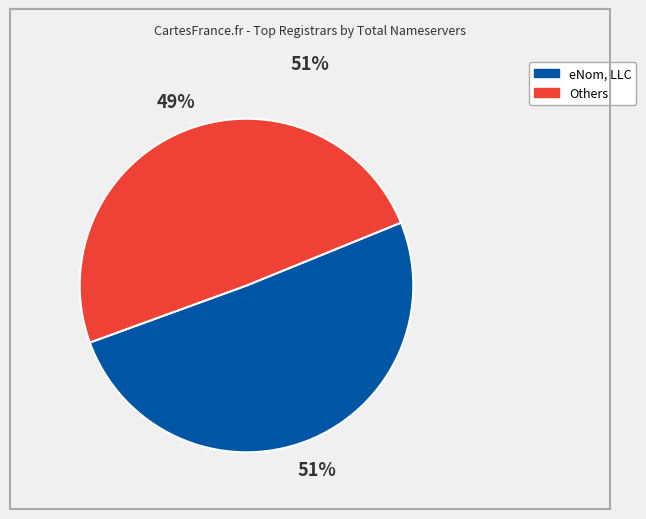

True or false: Others accounts for 49% of the total.

True